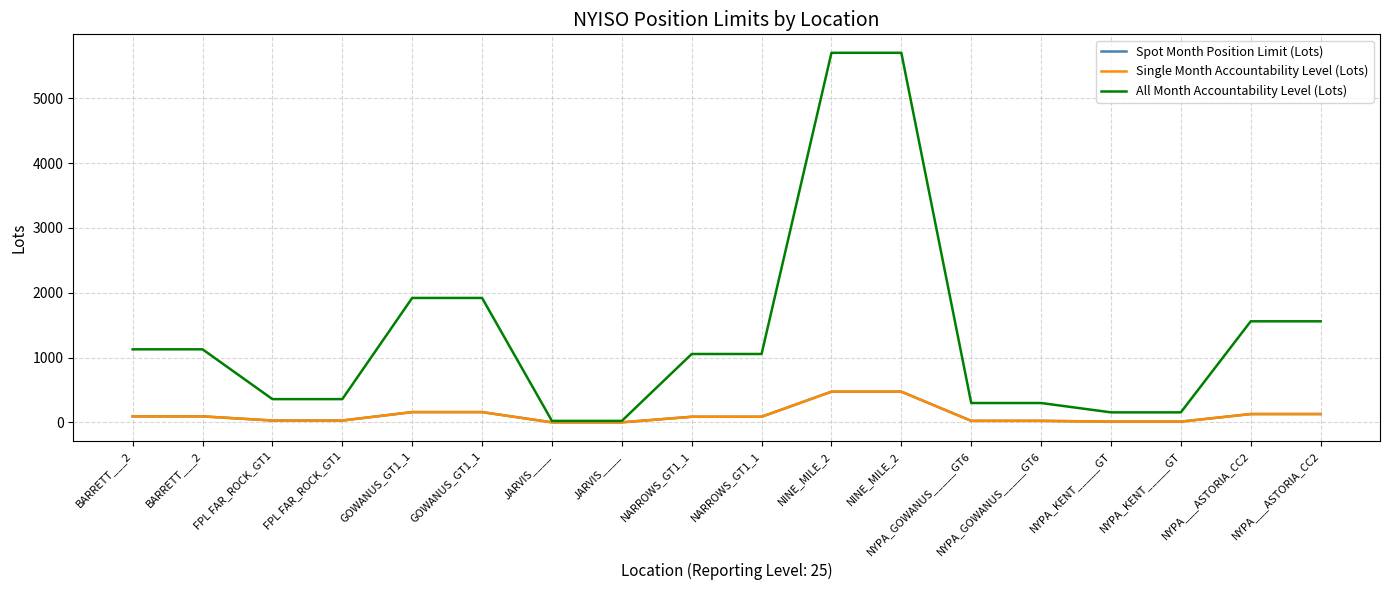

How many lines are shown in the chart?

3